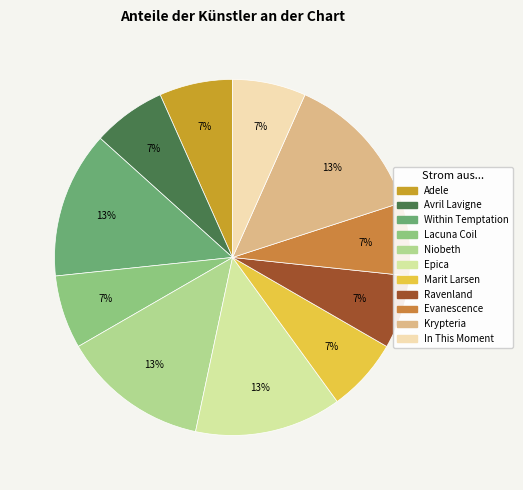

Between Adele and In This Moment, which is larger?

Adele